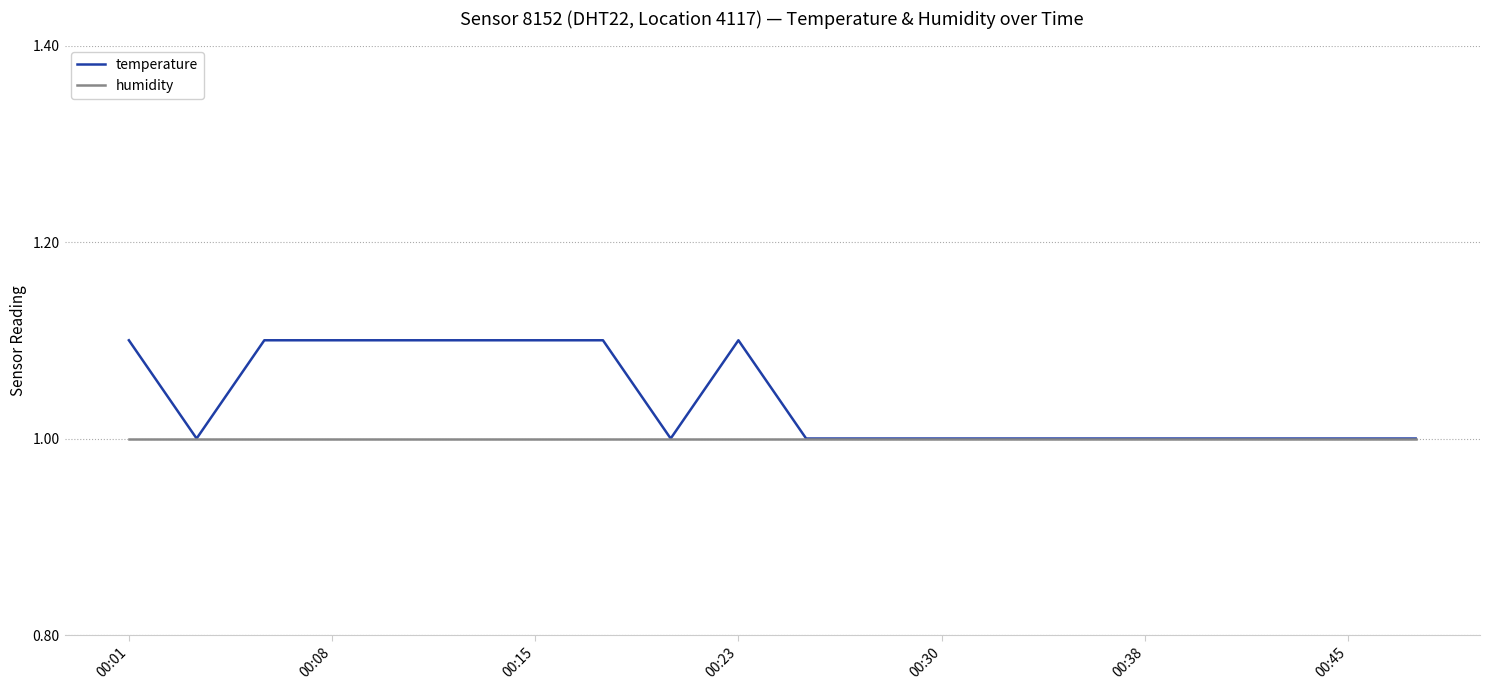

Which series has the largest total across all categories?

temperature